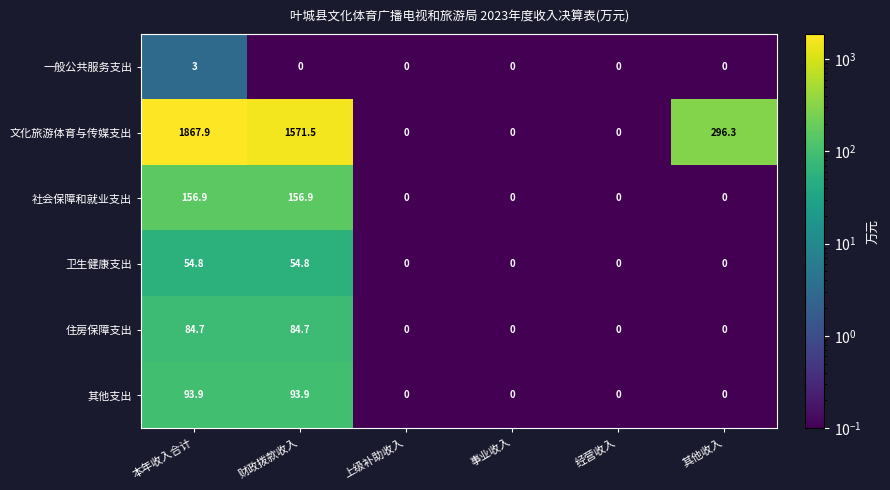

What is the approximate value of 住房保障支出 at 财政拨款收入?

84.7